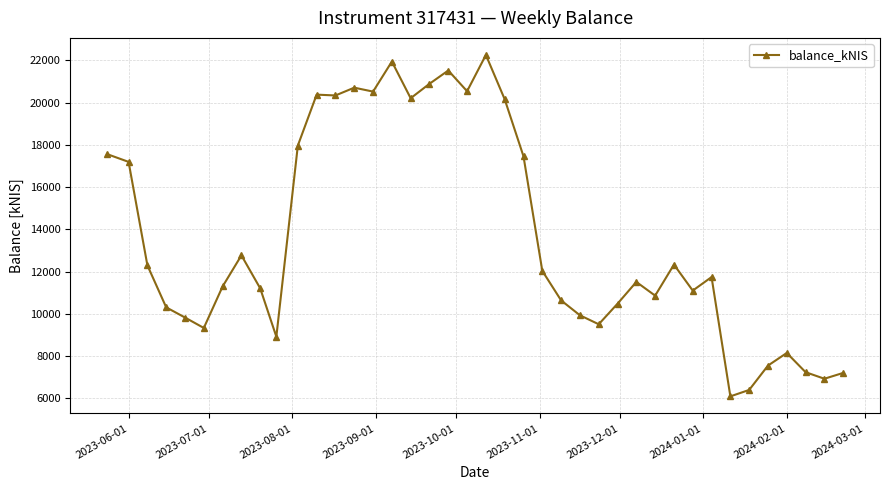

True or false: there are more than 2 points higher than both neighbors.

True